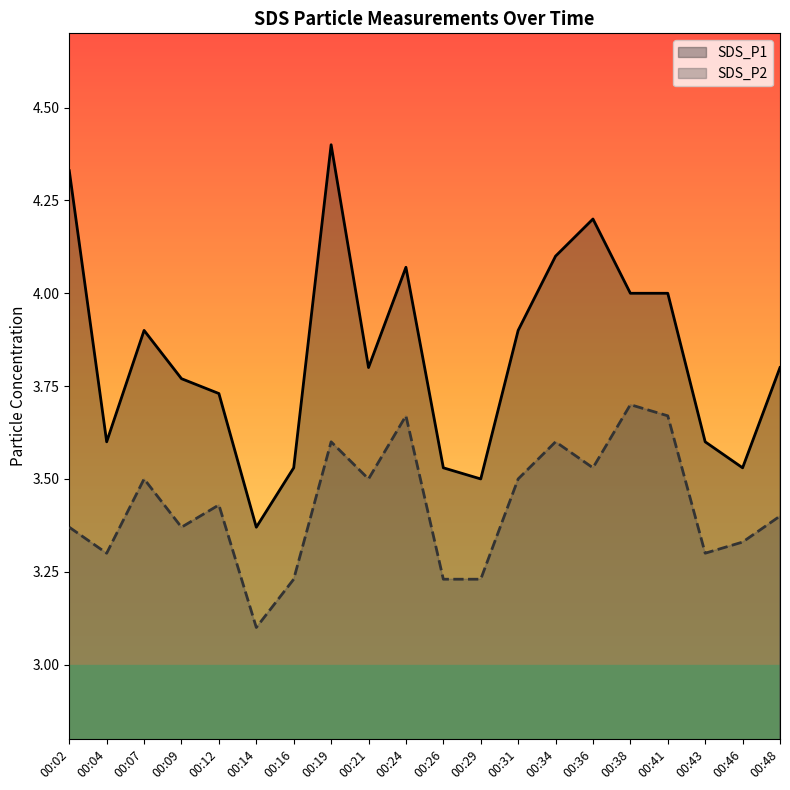

What is the difference between the maximum and minimum values in the SDS_P1 series?

1.0